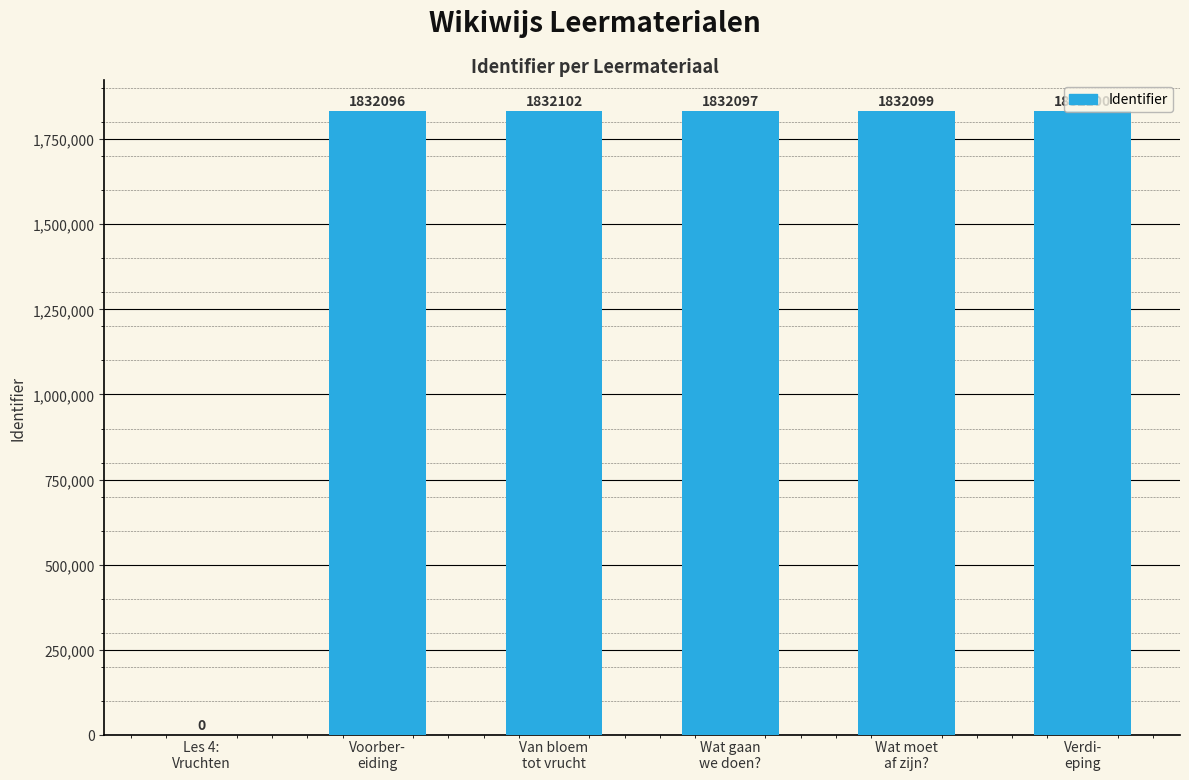

Where is the data nearest to the value 916051?

Voorber-
eiding